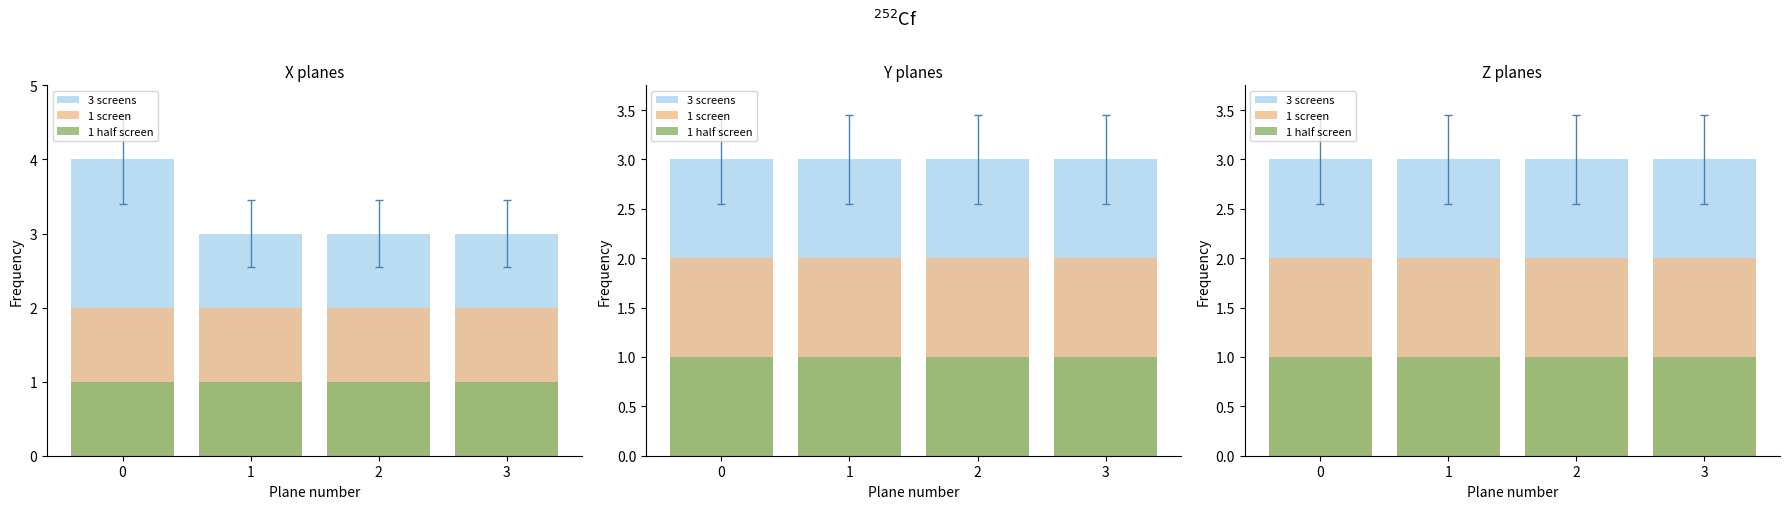

Count the number of data series in this chart.

3